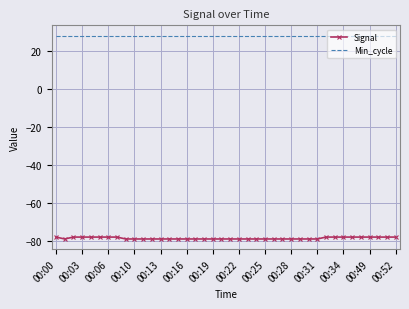

Which series has the largest total across all categories?

Min_cycle